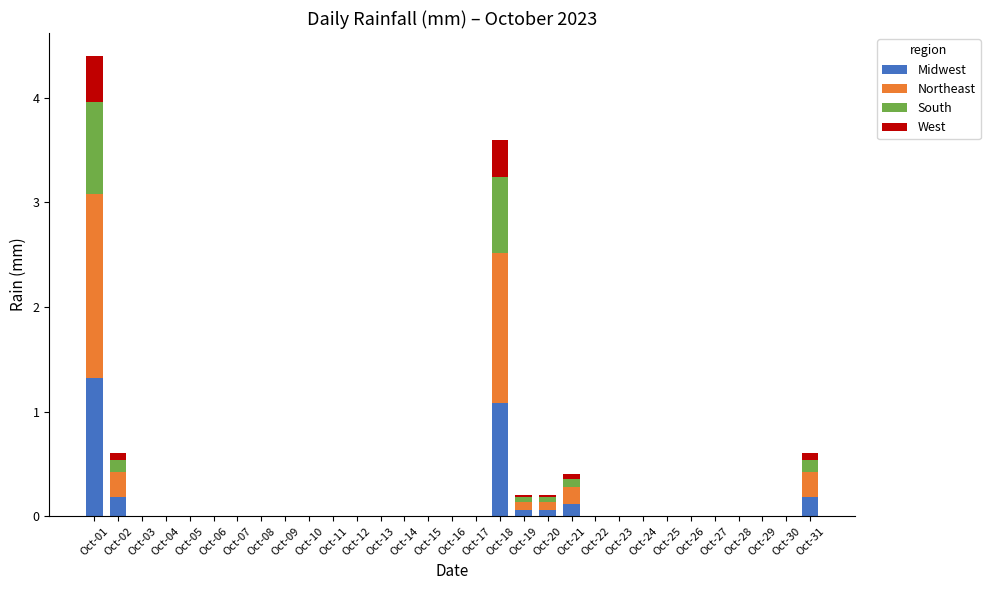

Does the chart contain stacked bars?

Yes